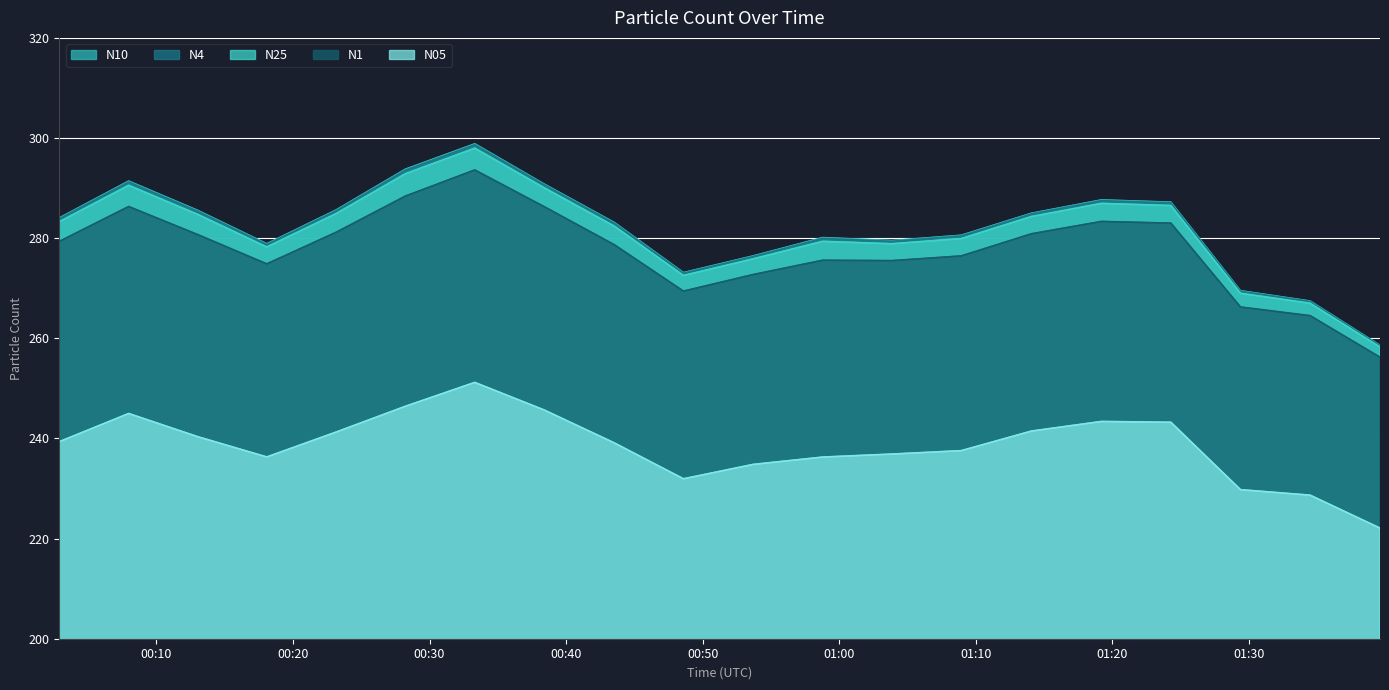

Which series has the widest spread of values?

N10